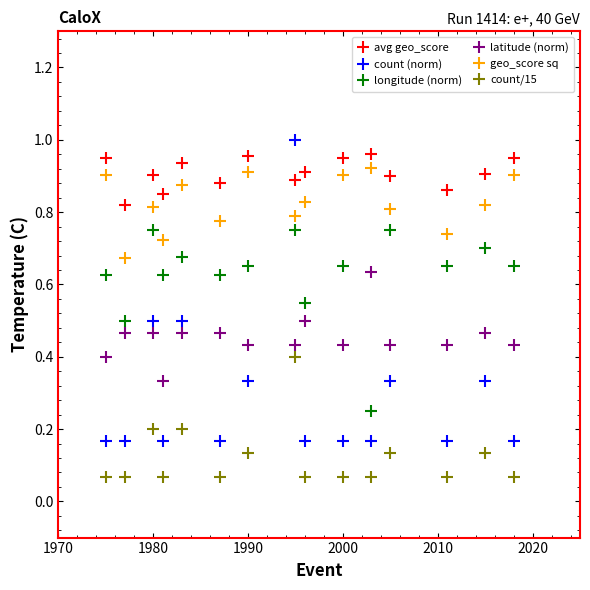

Rank the series at 1990 from lowest to highest value.

count/15, count (norm), latitude (norm), longitude (norm), geo_score sq, avg geo_score